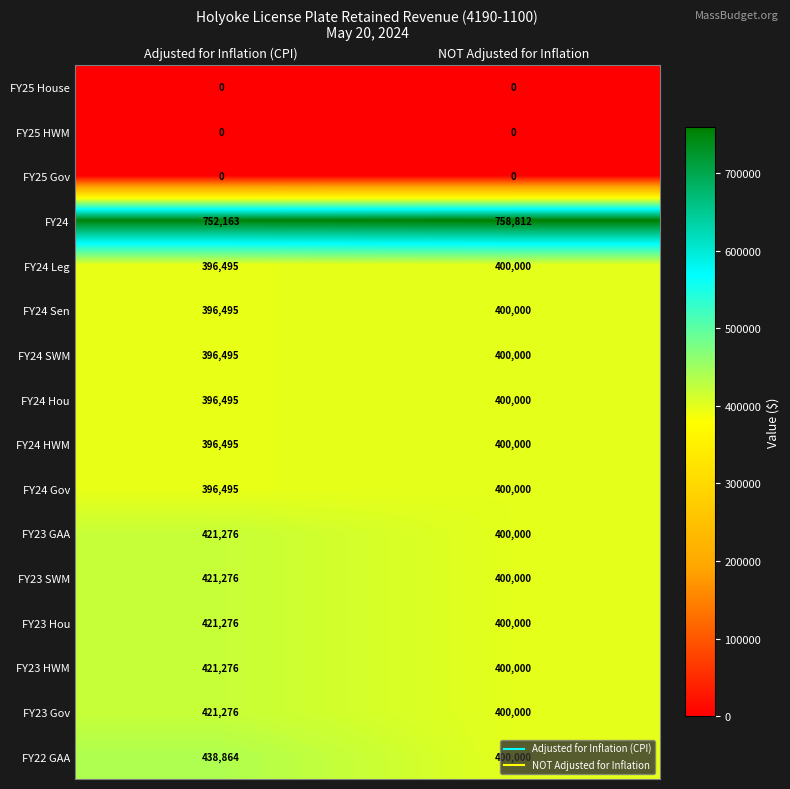

Is it true that FY24 SWM equals 550246 at Adjusted for Inflation (CPI)?

False